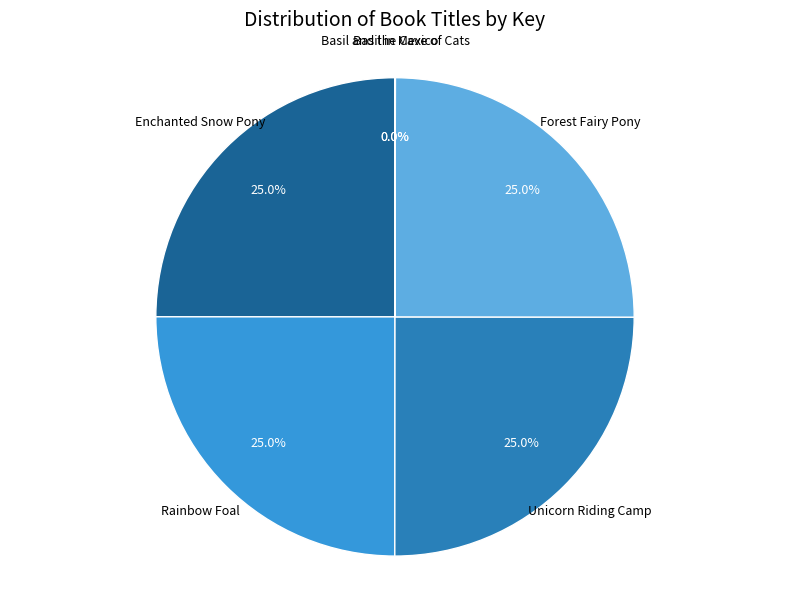

Is there a majority slice in this chart?

No